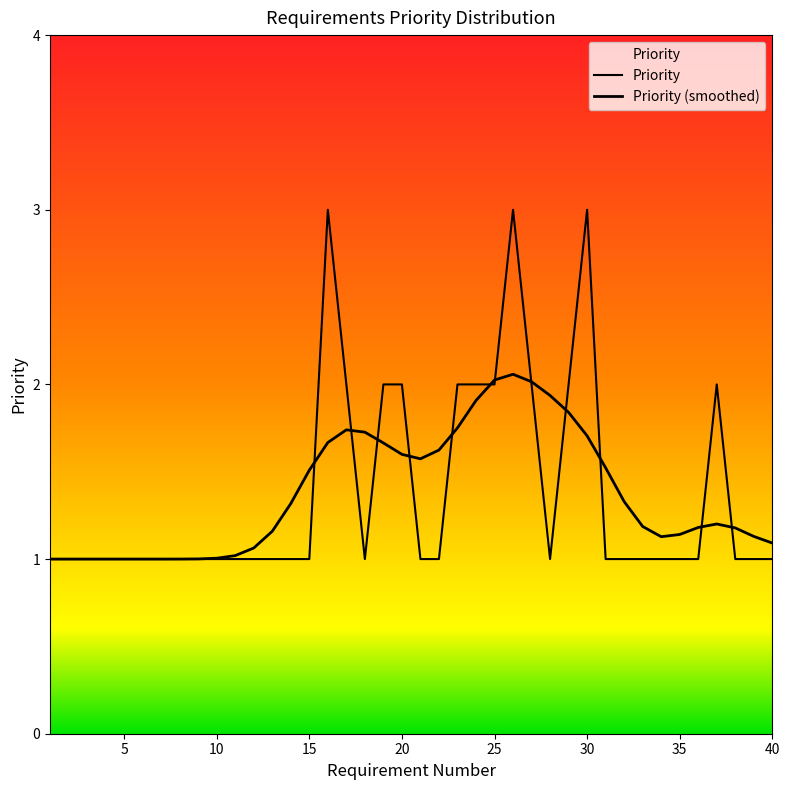

What is the sum of all values?

55